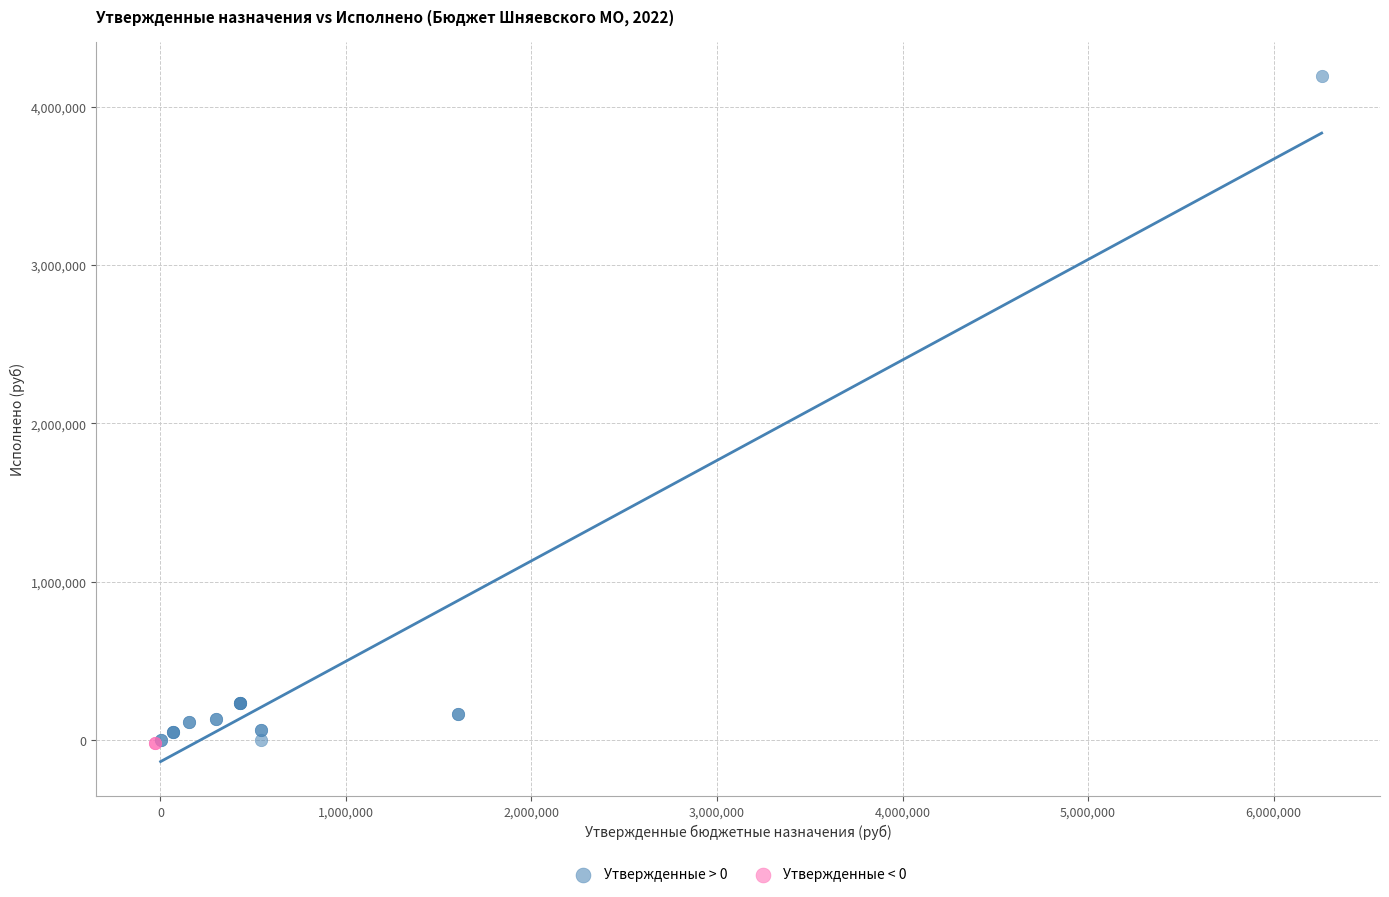

What are all the series names shown in the legend?

Утвержденные > 0, Утвержденные < 0